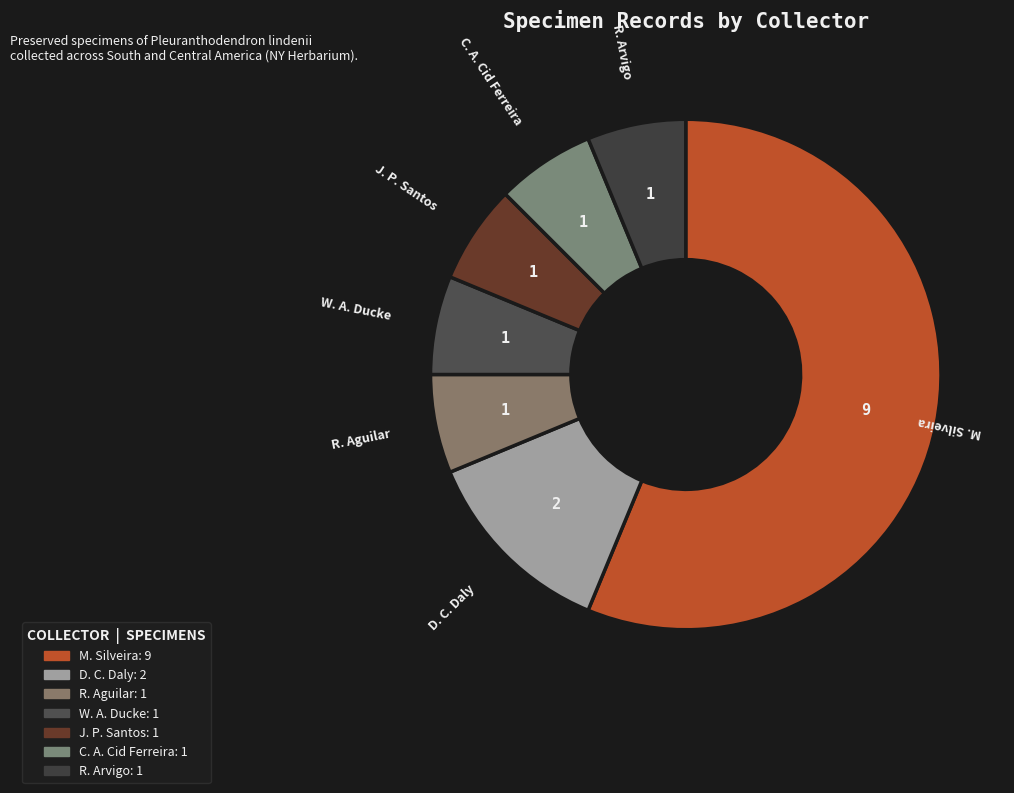

What is the ratio of the value at M. Silveira to the value at D. C. Daly?

4.5